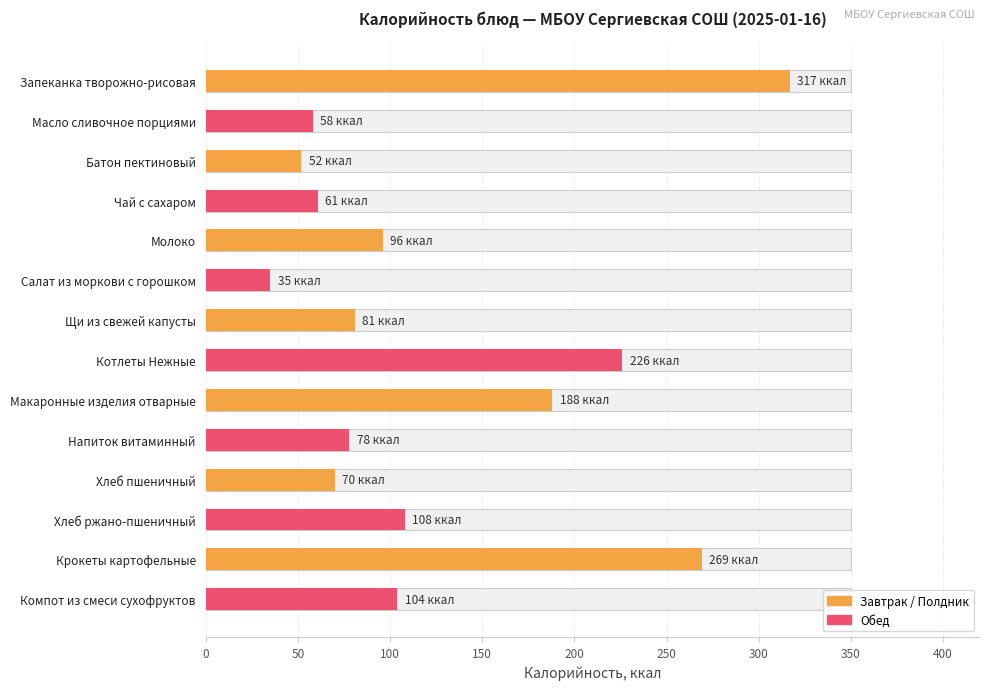

What position from the right is Запеканка творожно-рисовая?

14